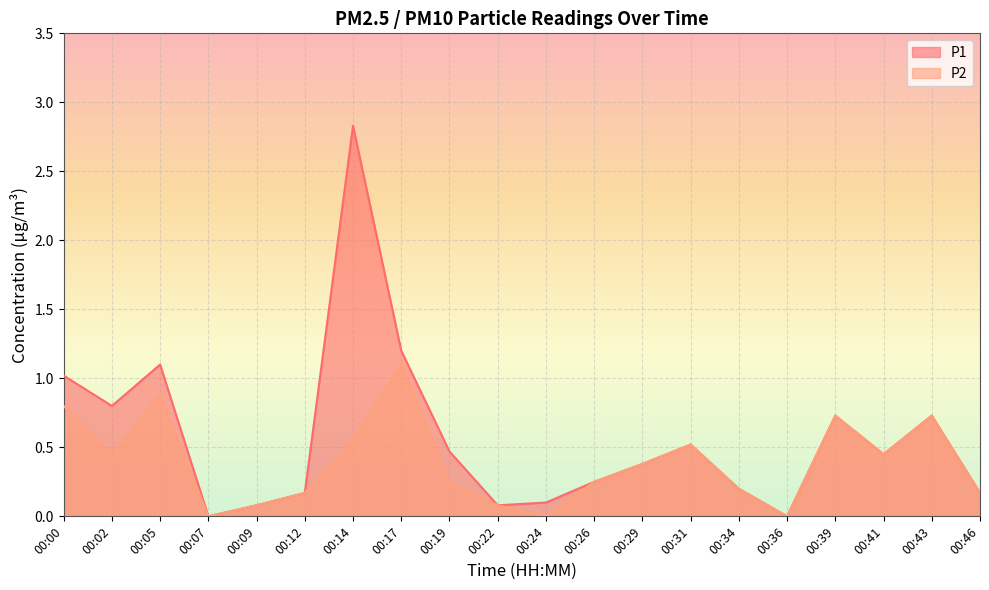

Between 00:17 and 00:26, which series saw the biggest shift?

P1